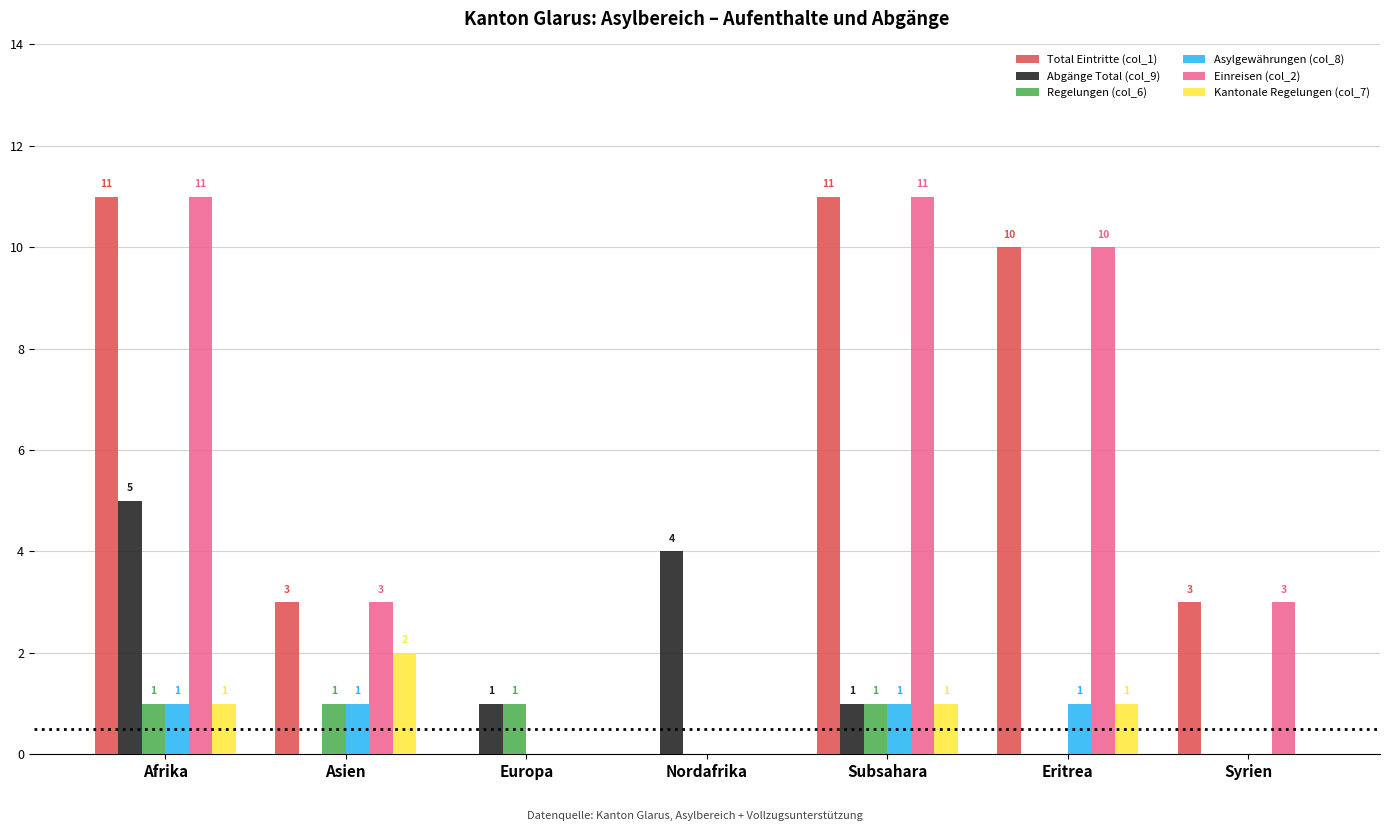

What is the greatest value displayed?

11